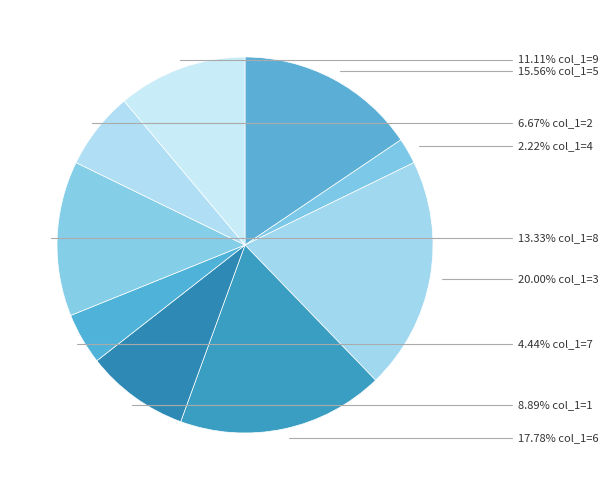

Rank the categories by value from highest to lowest.

col_1=3, col_1=6, col_1=5, col_1=8, col_1=9, col_1=1, col_1=2, col_1=7, col_1=4